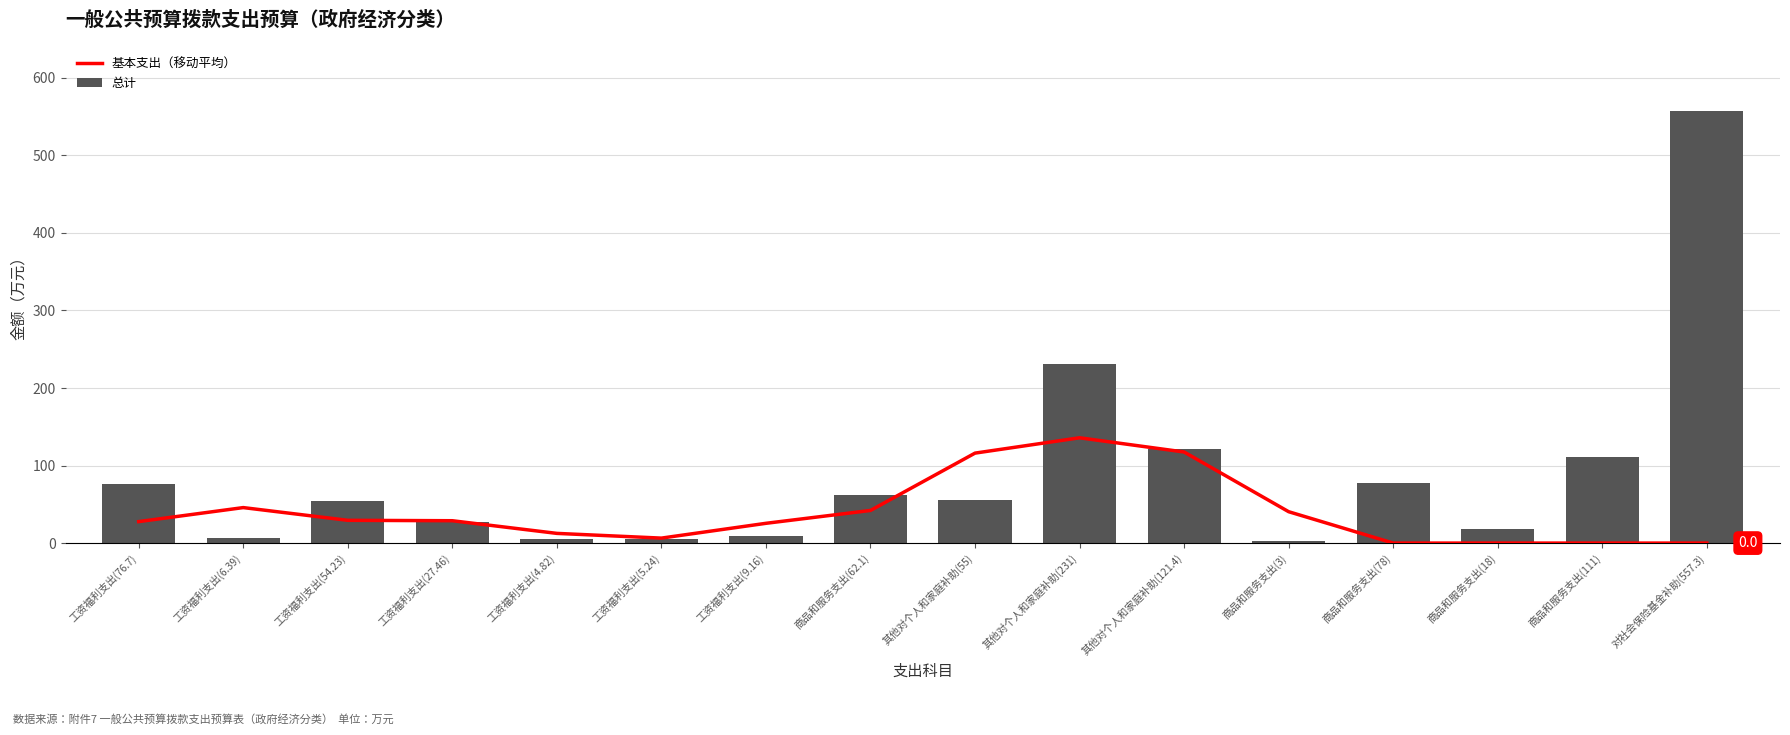

What is the greatest value displayed?

557.3